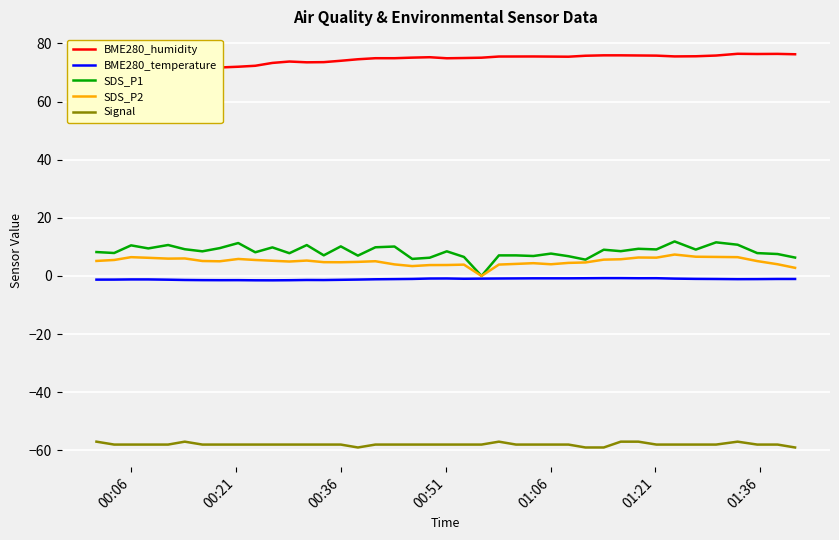

True or false: BME280_temperature and Signal cross at least once.

False